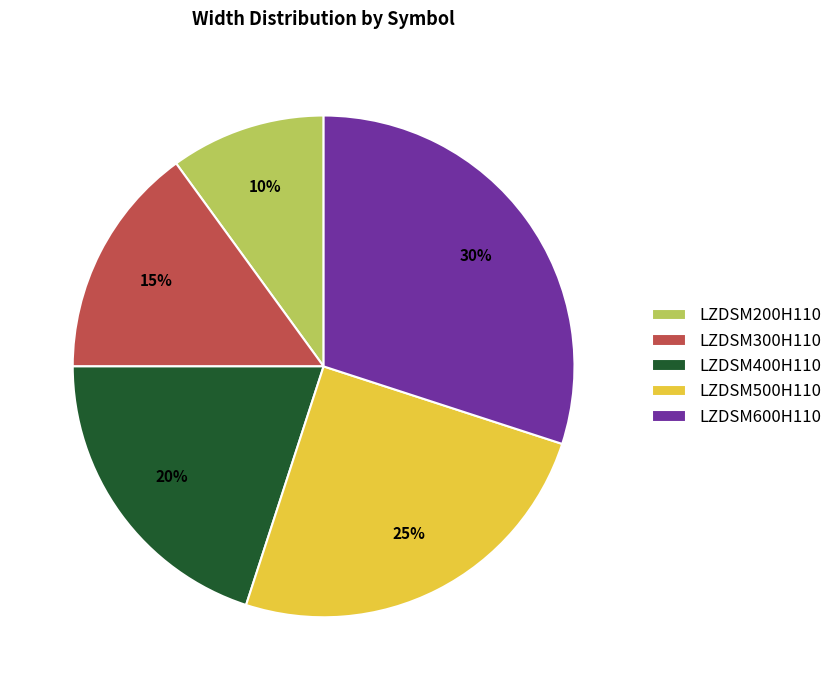

To the nearest percent, what is the difference between the largest and smallest slice percentages?

20%